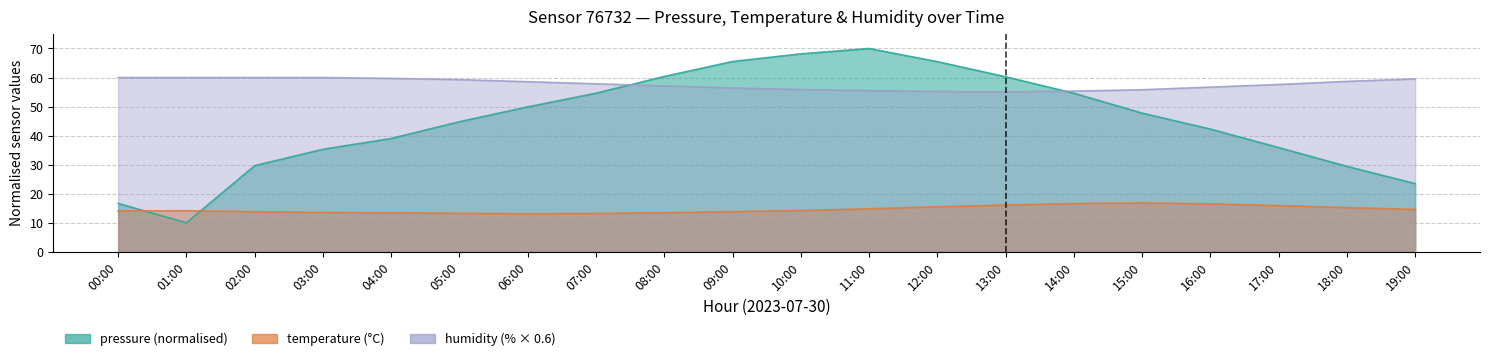

What is the label of the 16th point from the right?

04:00